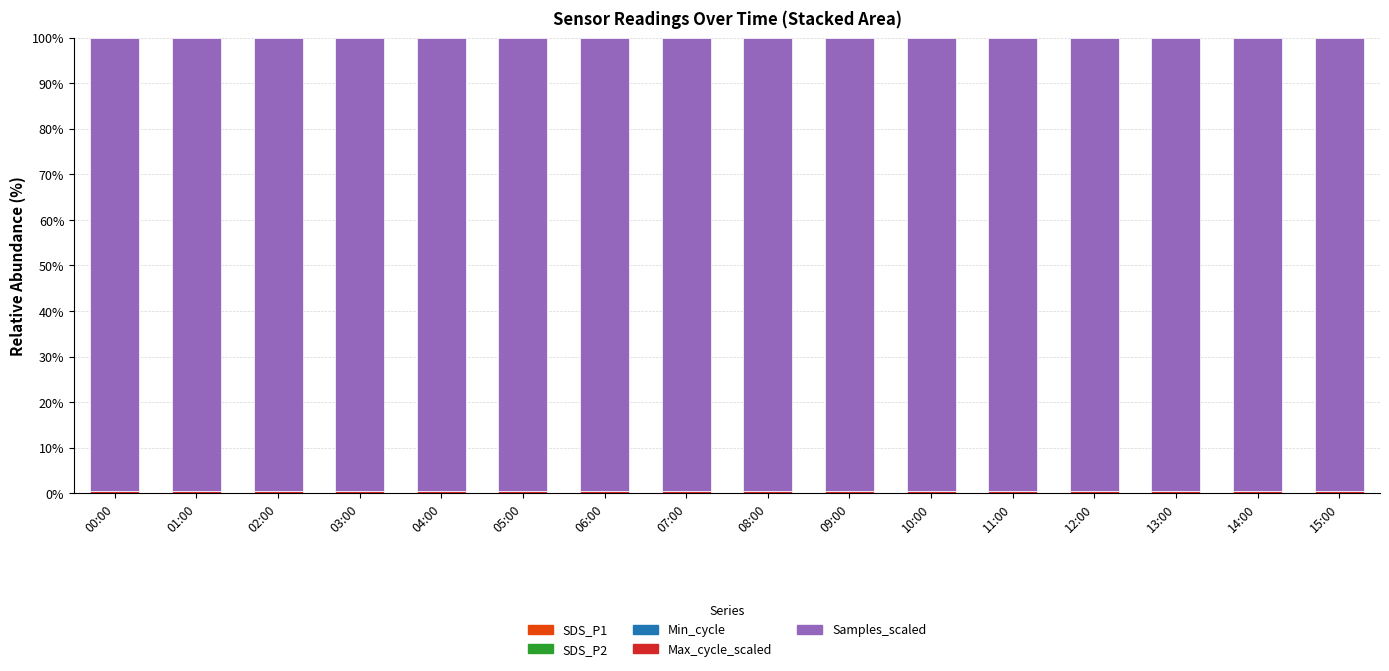

Rank the series at 14:00 from lowest to highest value.

SDS_P2, SDS_P1, Min_cycle, Max_cycle_scaled, Samples_scaled